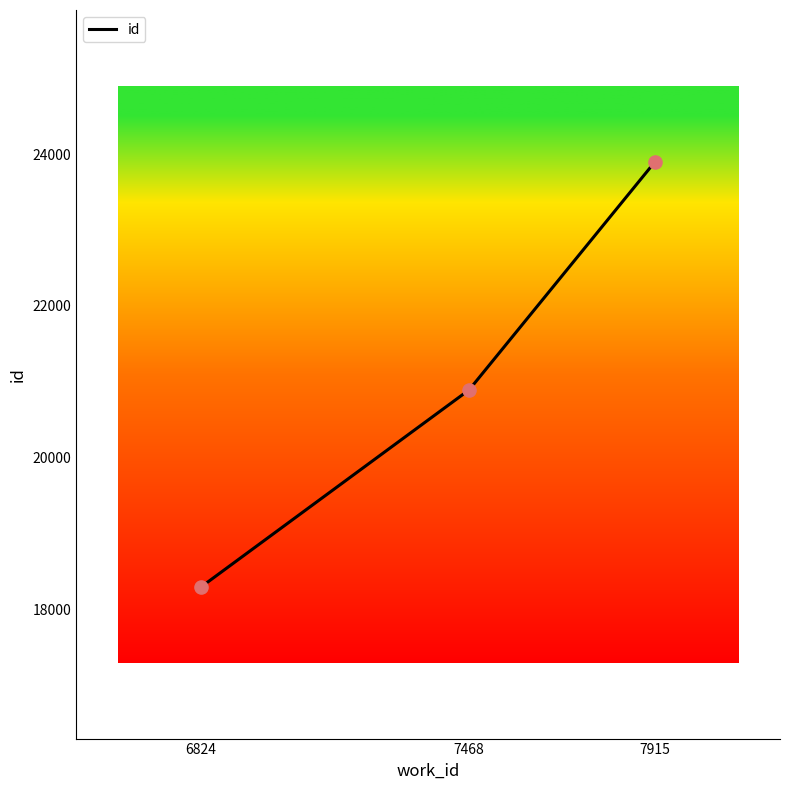

Which has a higher value, 6824 or 7915?

7915